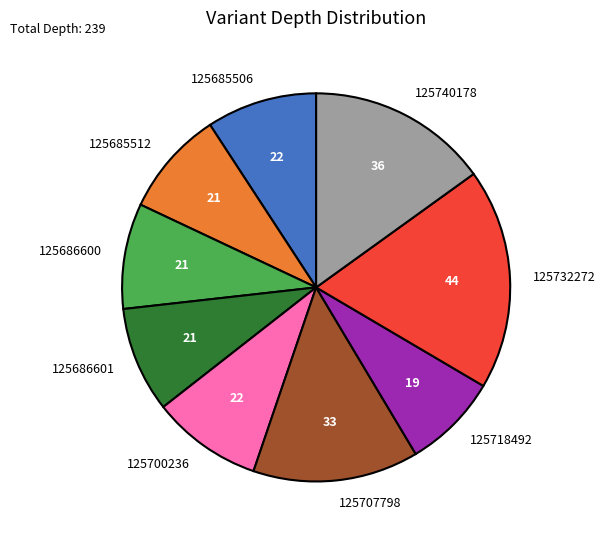

Between 125718492 and 125686601, which is larger?

125686601